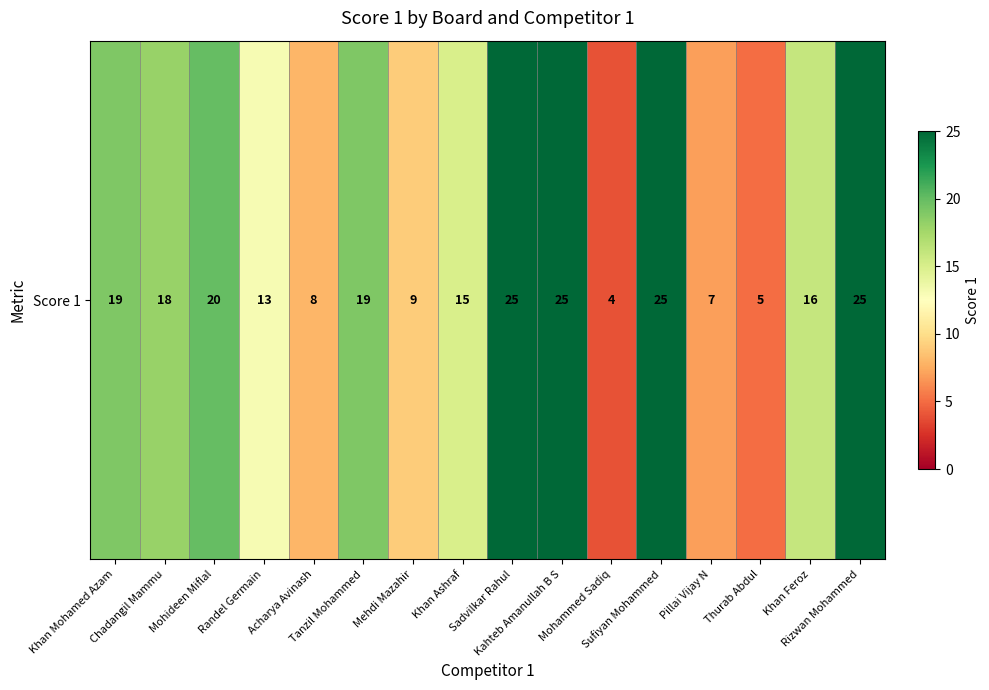

What is the greatest value displayed?

25